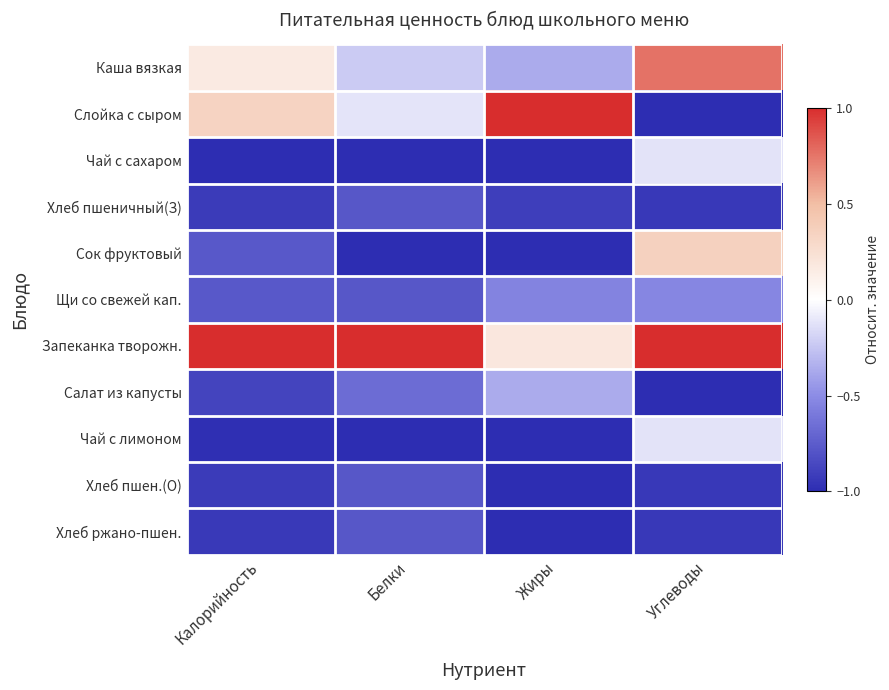

Reading left to right, list all the values displayed in this chart.

Каша вязкая: Калорийность=0.2	Белки=-0.2	Жиры=-0.4	Углеводы=0.8
Слойка с сыром: Калорийность=0.3	Белки=-0.1	Жиры=1.0	Углеводы=-1.0
Чай с сахаром: Калорийность=-1.0	Белки=-1.0	Жиры=-1.0	Углеводы=-0.1
Хлеб пшеничный(З): Калорийность=-0.9	Белки=-0.8	Жиры=-0.9	Углеводы=-0.9
Сок фруктовый: Калорийность=-0.8	Белки=-1.0	Жиры=-1.0	Углеводы=0.4
Щи со свежей кап.: Калорийность=-0.8	Белки=-0.8	Жиры=-0.5	Углеводы=-0.5
Запеканка творожн.: Калорийность=1.0	Белки=1.0	Жиры=0.2	Углеводы=1.0
Салат из капусты: Калорийность=-0.9	Белки=-0.7	Жиры=-0.4	Углеводы=-1.0
Чай с лимоном: Калорийность=-1.0	Белки=-1.0	Жиры=-1.0	Углеводы=-0.1
Хлеб пшен.(О): Калорийность=-0.9	Белки=-0.8	Жиры=-1.0	Углеводы=-0.9
Хлеб ржано-пшен.: Калорийность=-0.9	Белки=-0.8	Жиры=-1.0	Углеводы=-0.9